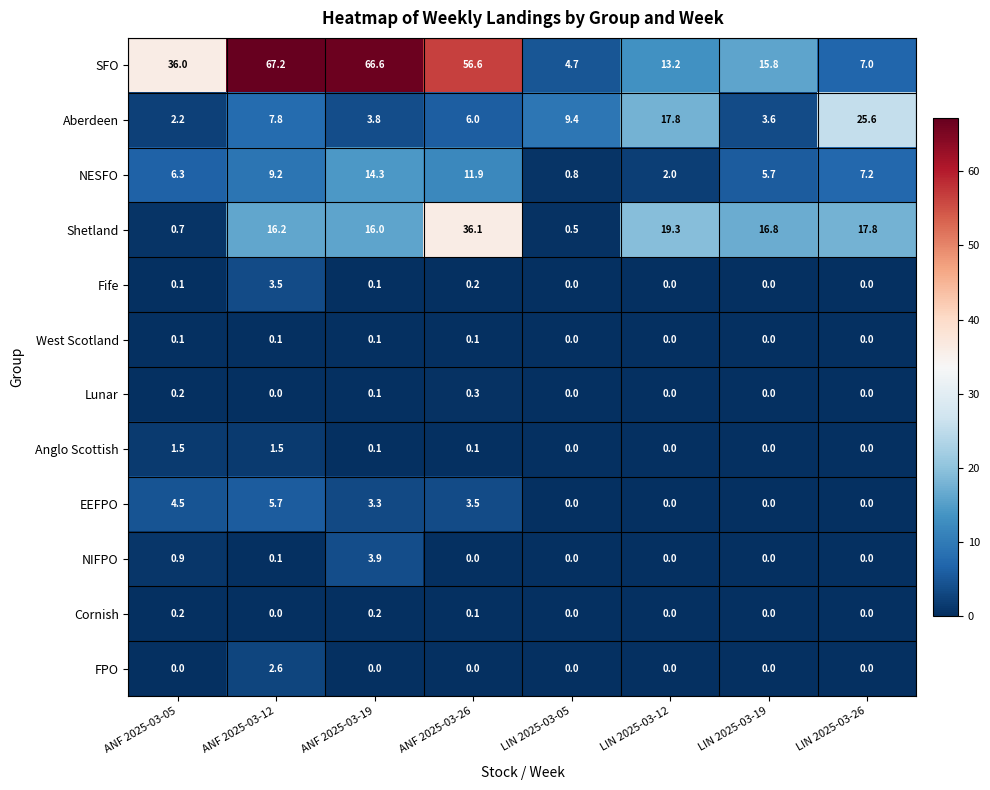

At how many categories does at least one series exceed 9?

8